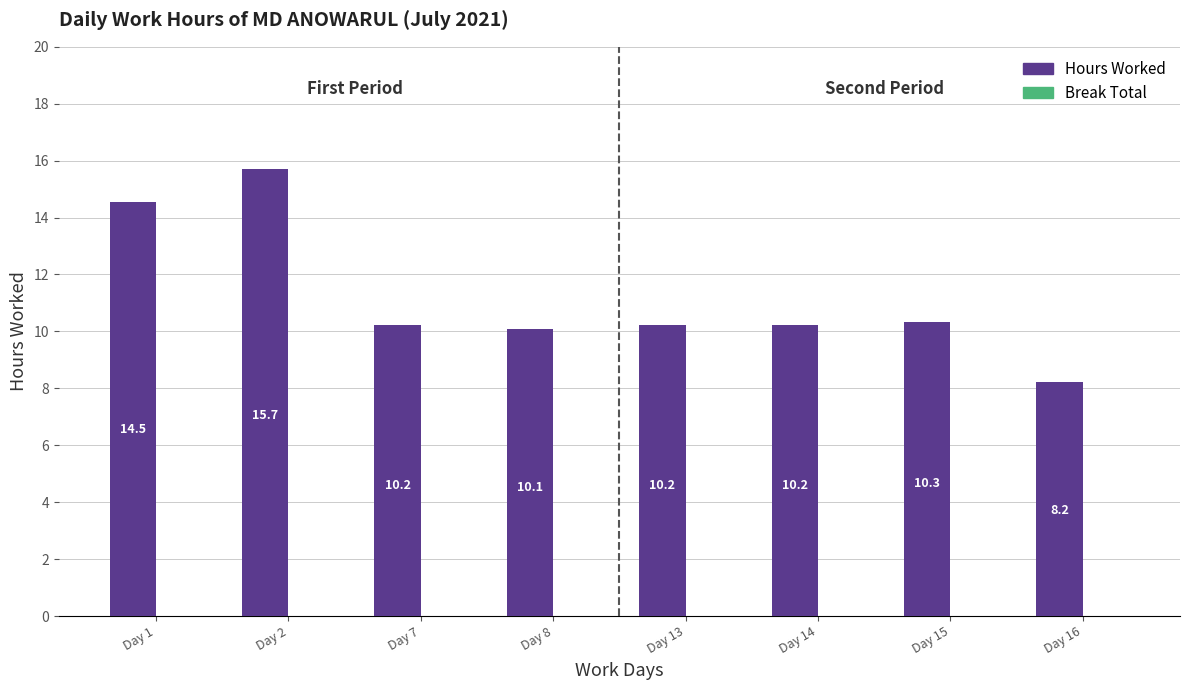

How many data points are above 10?

7